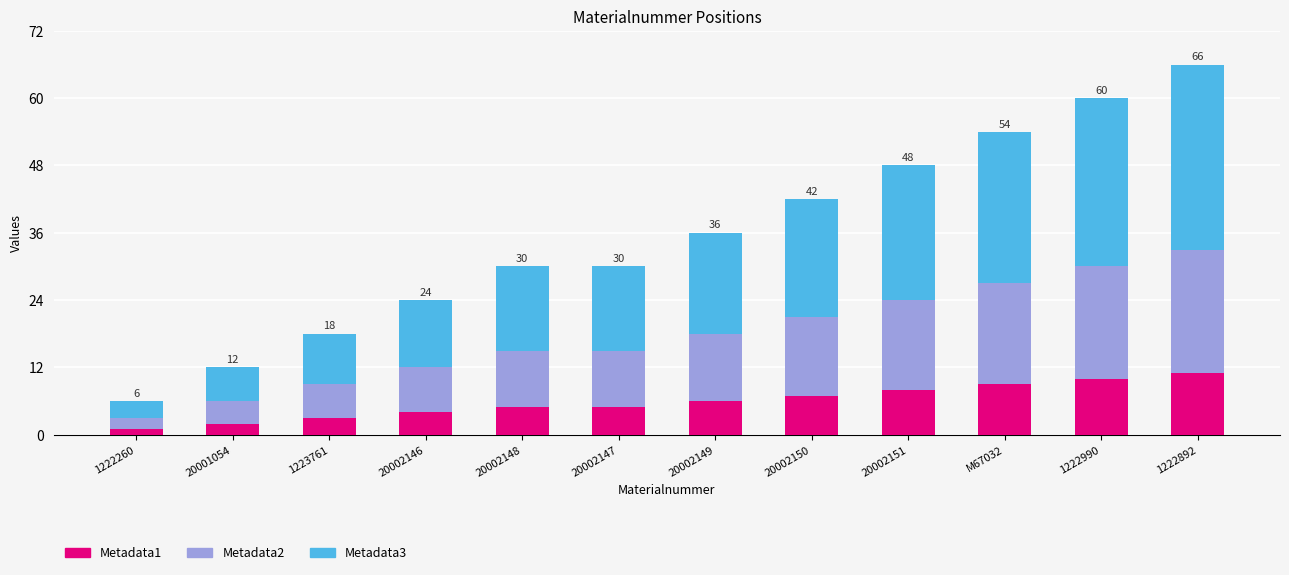

At which category is the sum across all series the highest?

1222892